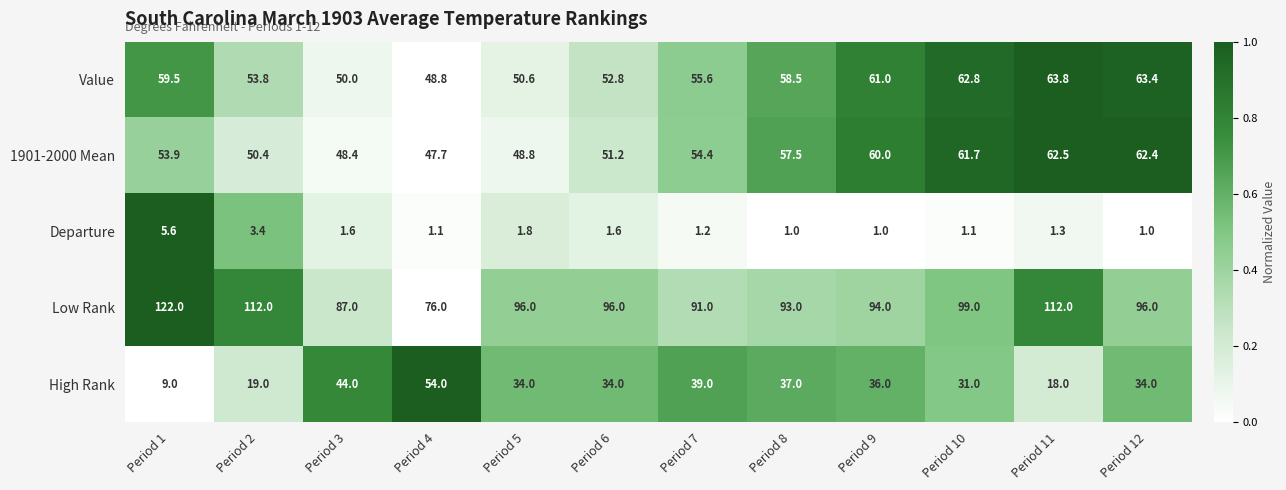

What is the approximate value of Value at Period 11?

63.8